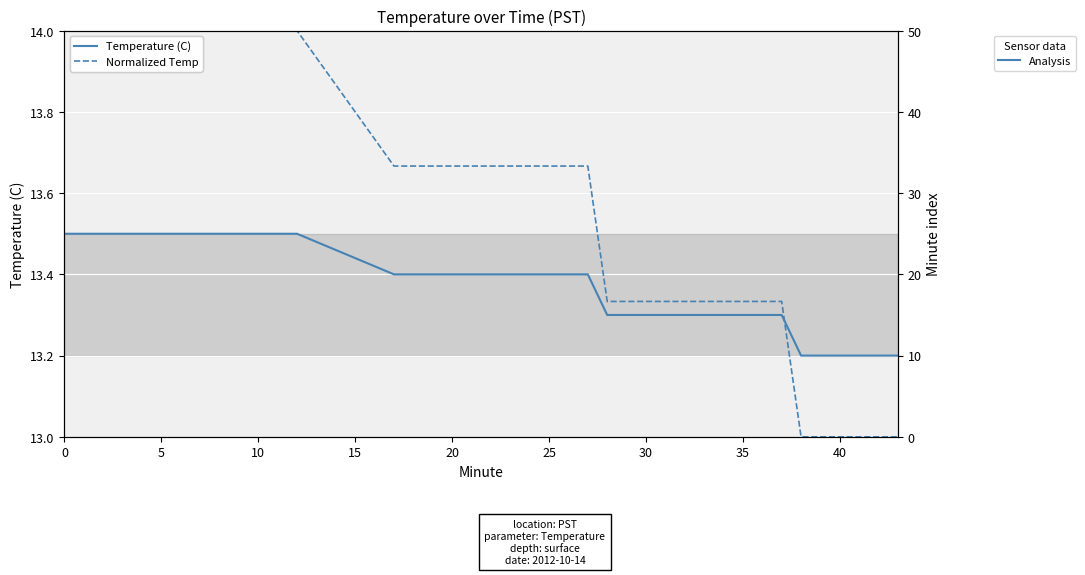

After their last crossing, which series has the higher values: Temperature (C) or Normalized Temp?

Temperature (C)